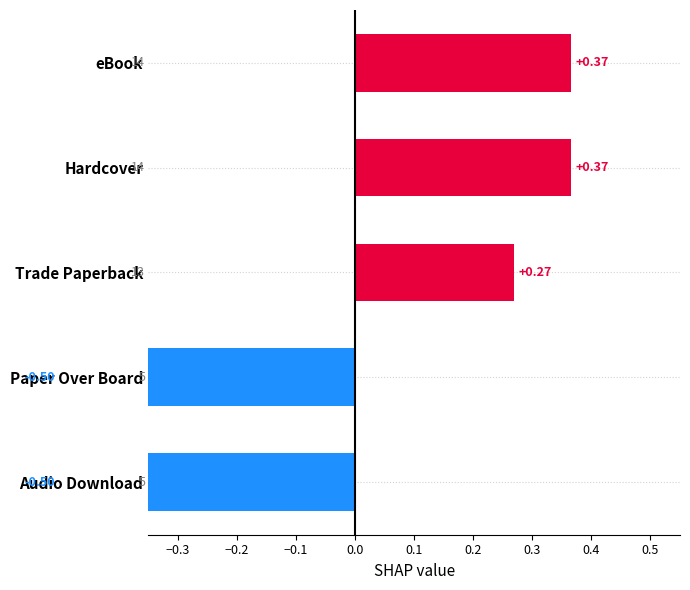

The value at eBook is 0.4. True or false?

True